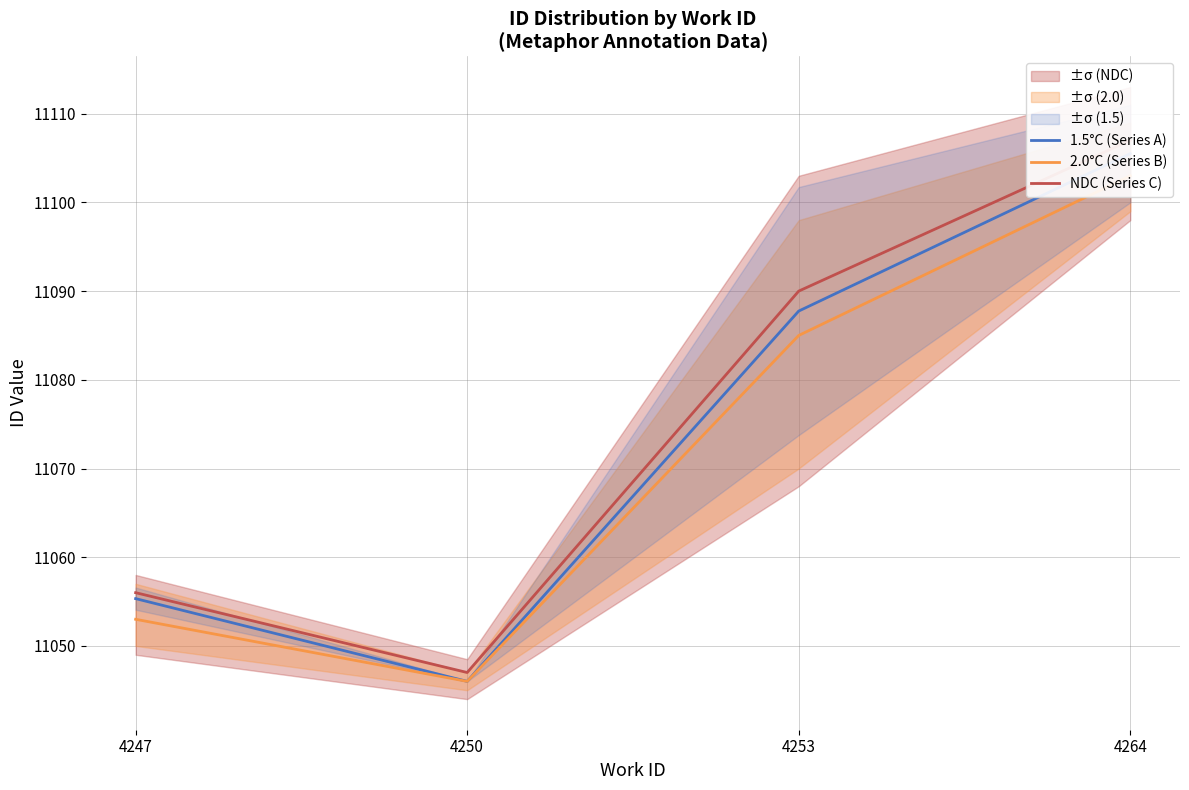

In 1.5°C (Series A), how many points are lower than both neighbors (excluding endpoints)?

1